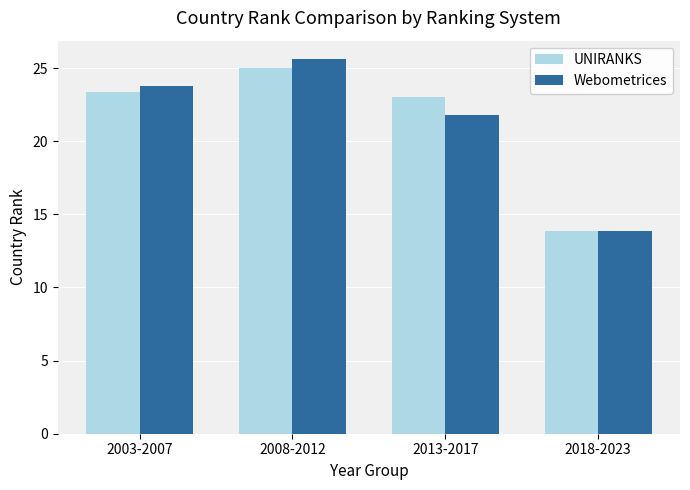

Is the value of UNIRANKS at 2008-2012 greater than the value of Webometrices at 2008-2012?

No